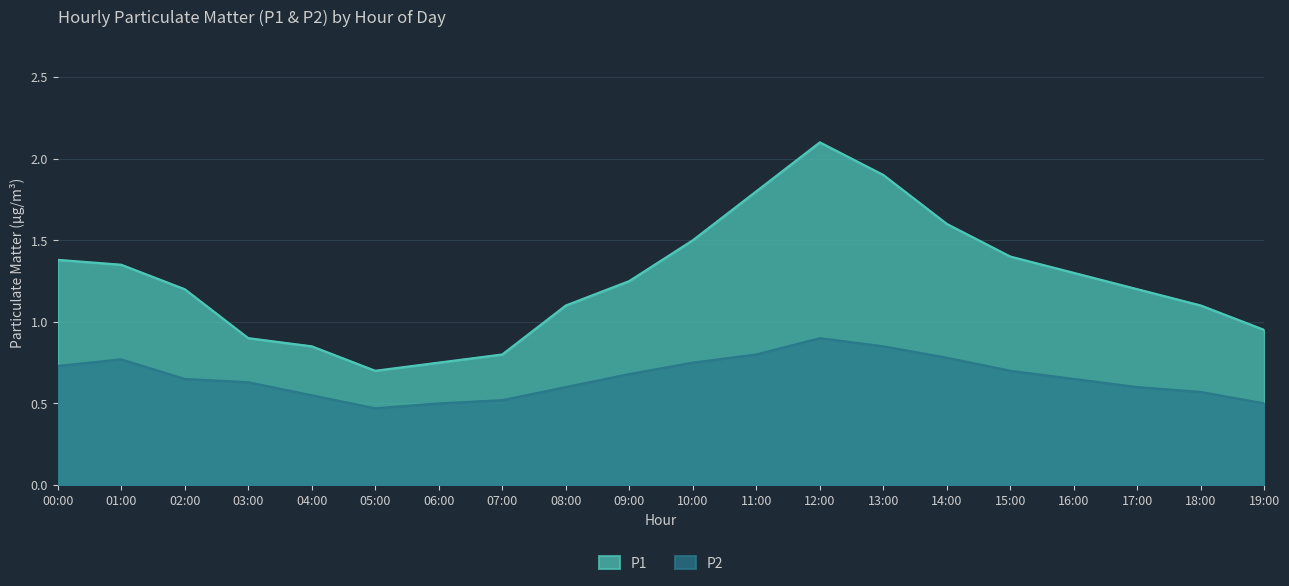

Which label corresponds to the largest value in the chart?

12:00